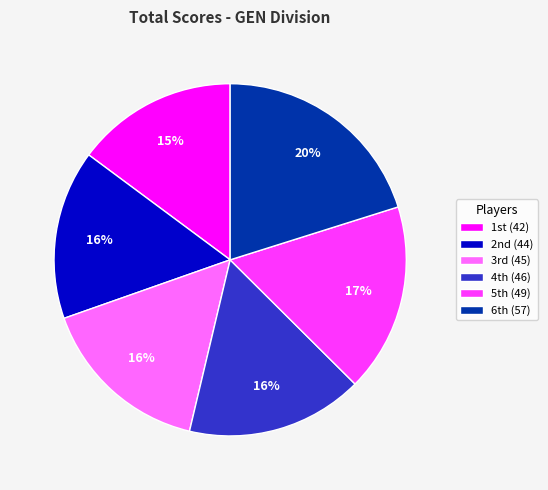

To the nearest percent, what is the difference between the largest and smallest slice percentages?

5%